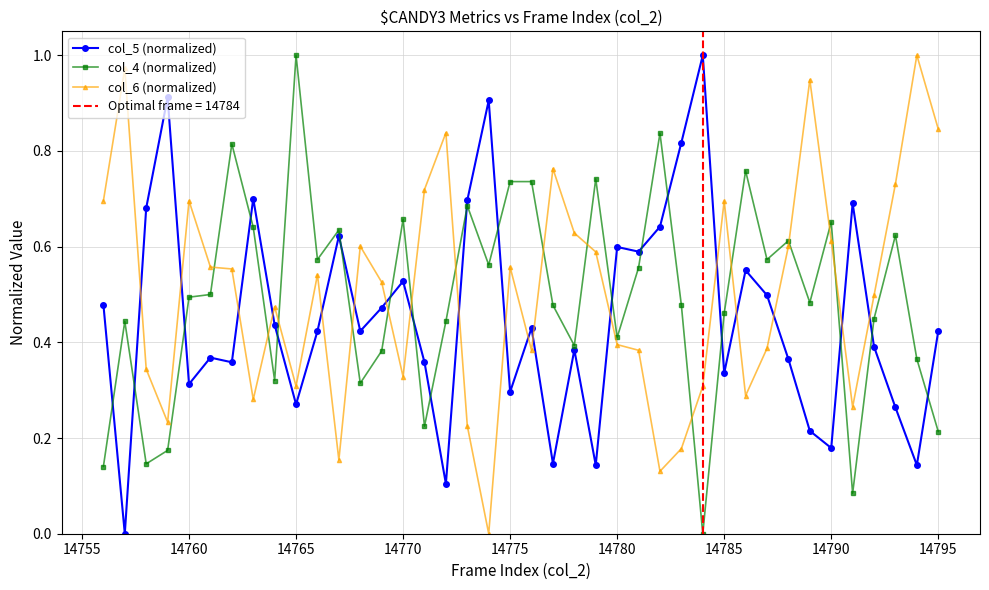

True or false: col_4 (normalized) has more than 2 points higher than both neighbors.

True